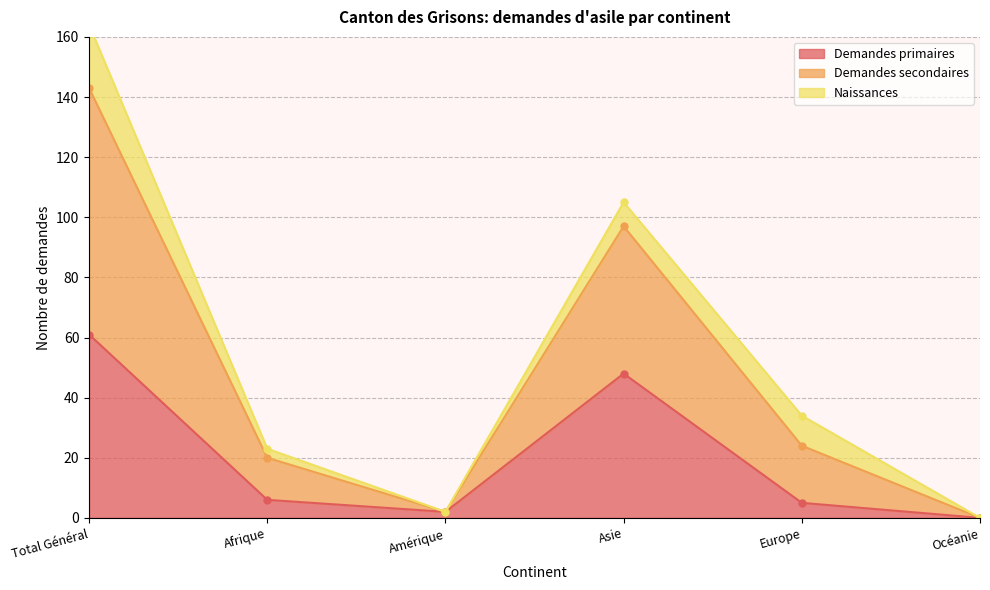

What is the highest value of the Demandes primaires series?

61